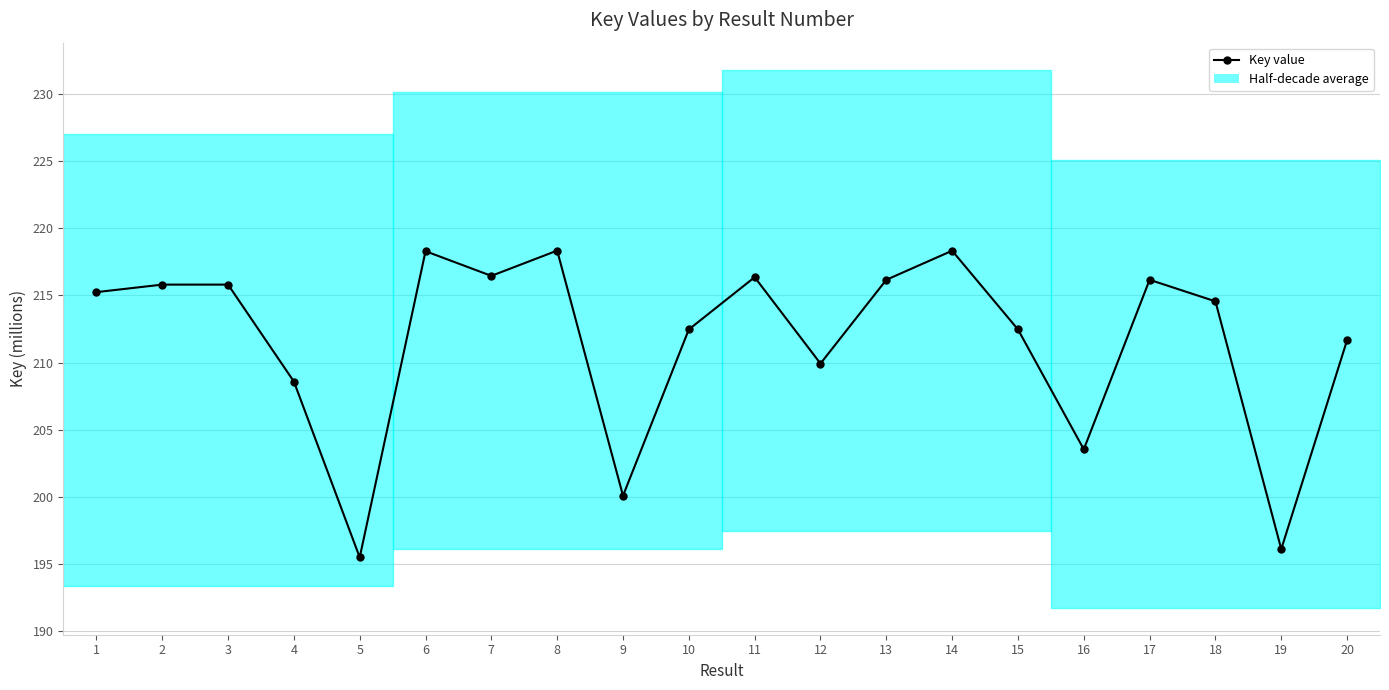

What is the value of the 16th point from the left?

203.5